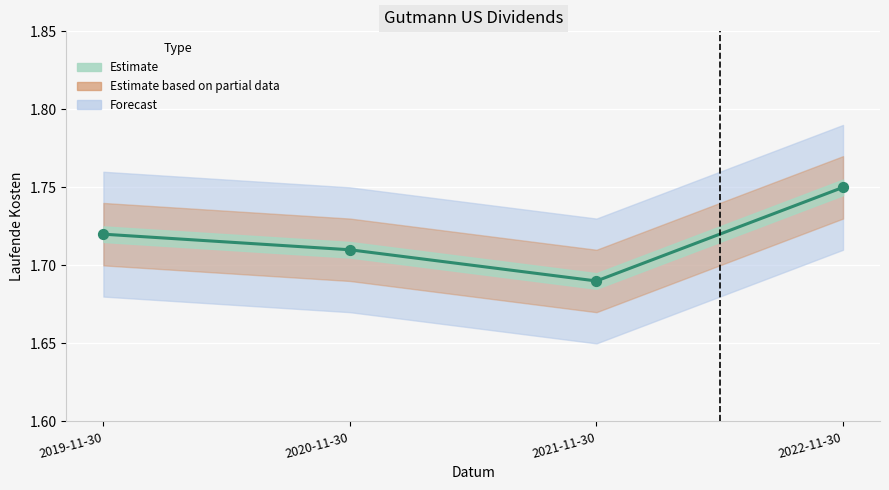

Between 2020-11-30 and 2022-11-30, which is larger?

2022-11-30